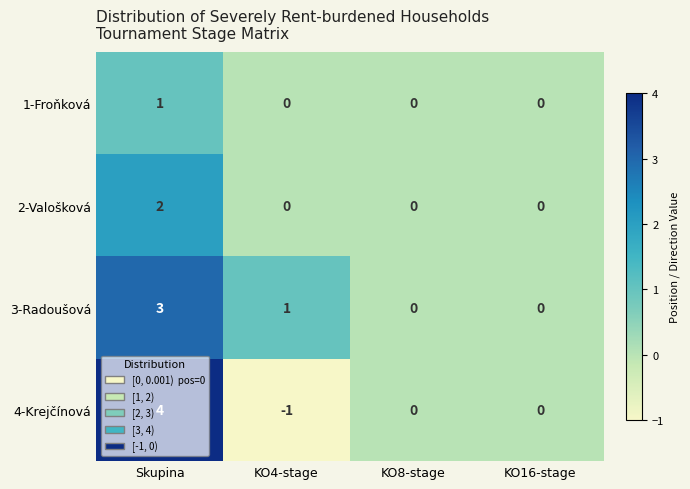

What is the difference between the maximum and minimum values in the 4-Krejčínová series?

5